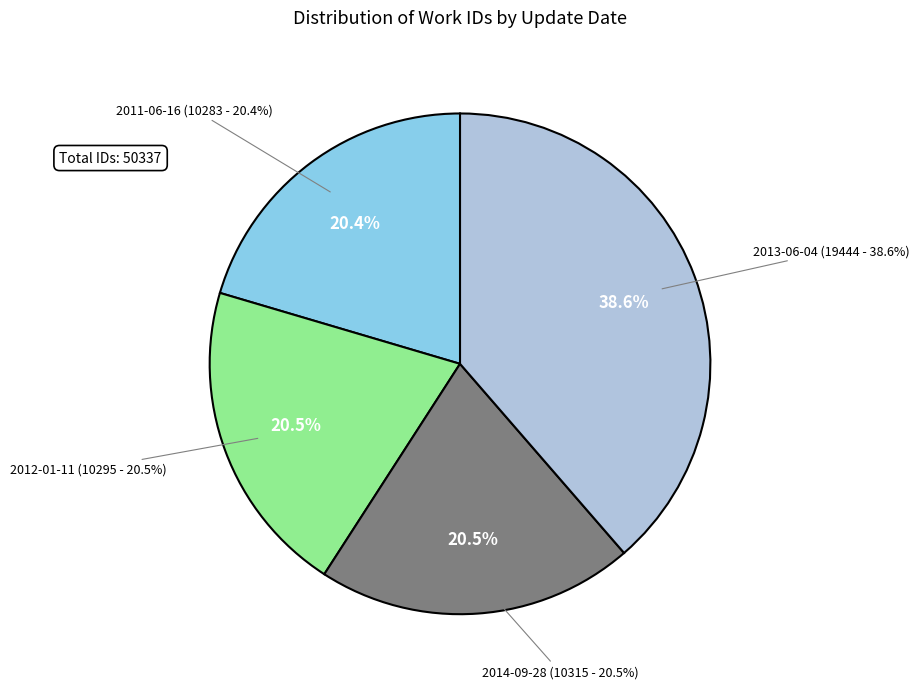

To the nearest percent, what is the difference between the 2011-06-16 and 2013-06-04 slice percentages?

18%